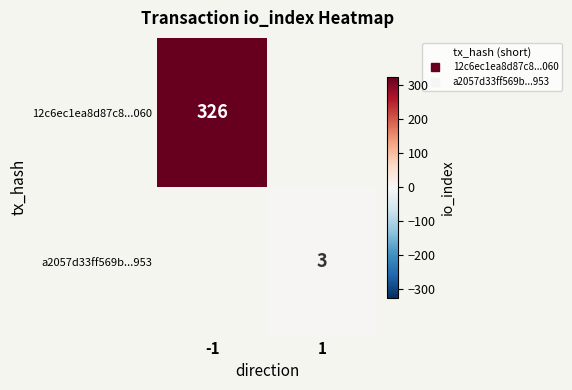

Which category has the highest value across all series?

-1